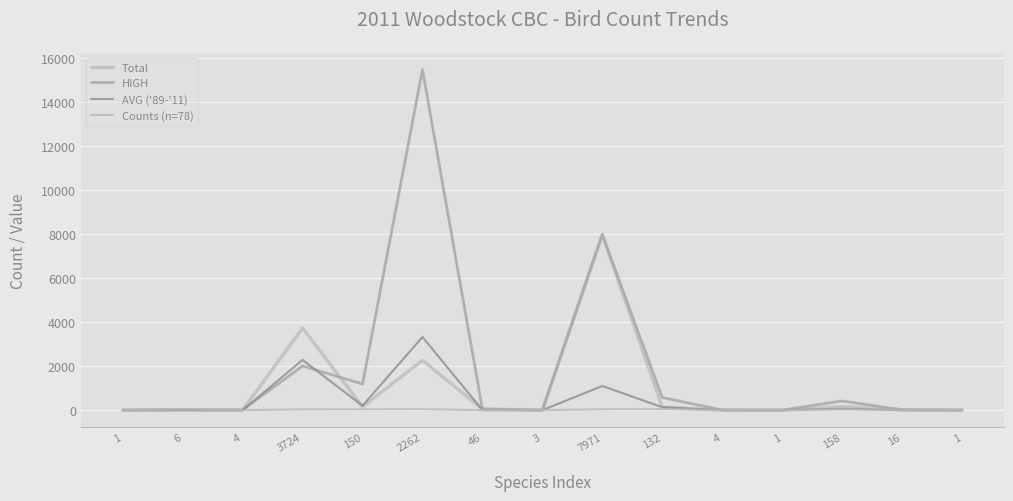

Does the chart display data point markers on the line(s)?

No